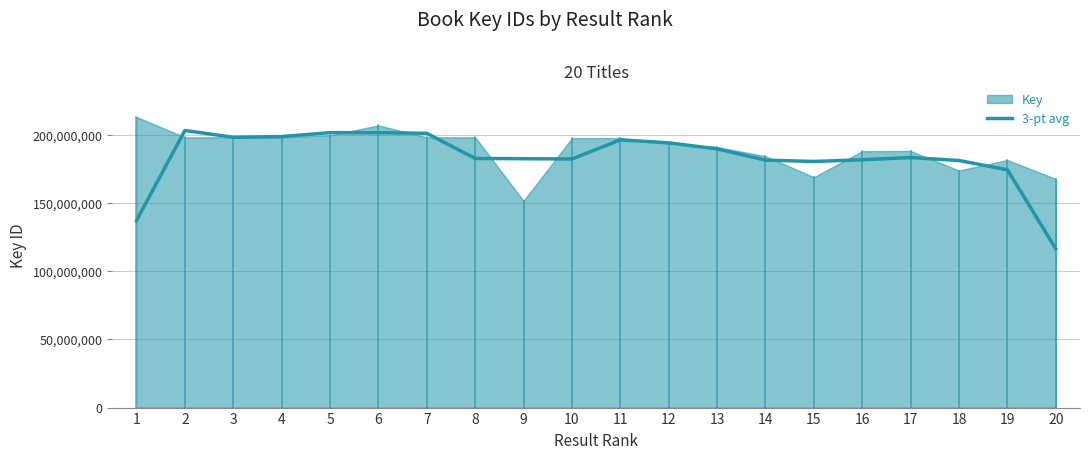

The value at 14 is 181349060.7. True or false?

True